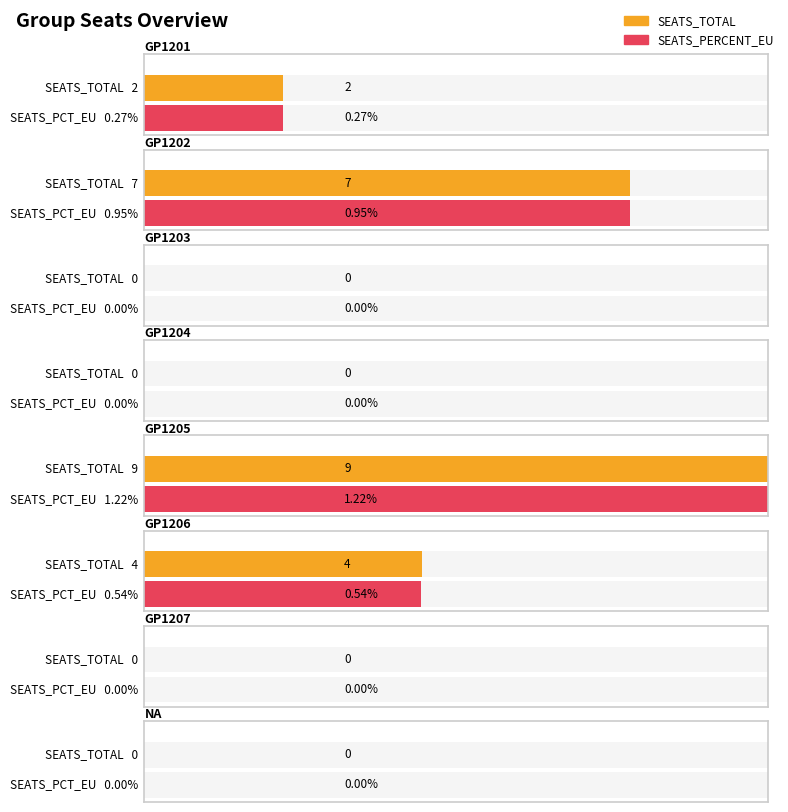

Count the SEATS_TOTAL values in the range 0 to 7.

7